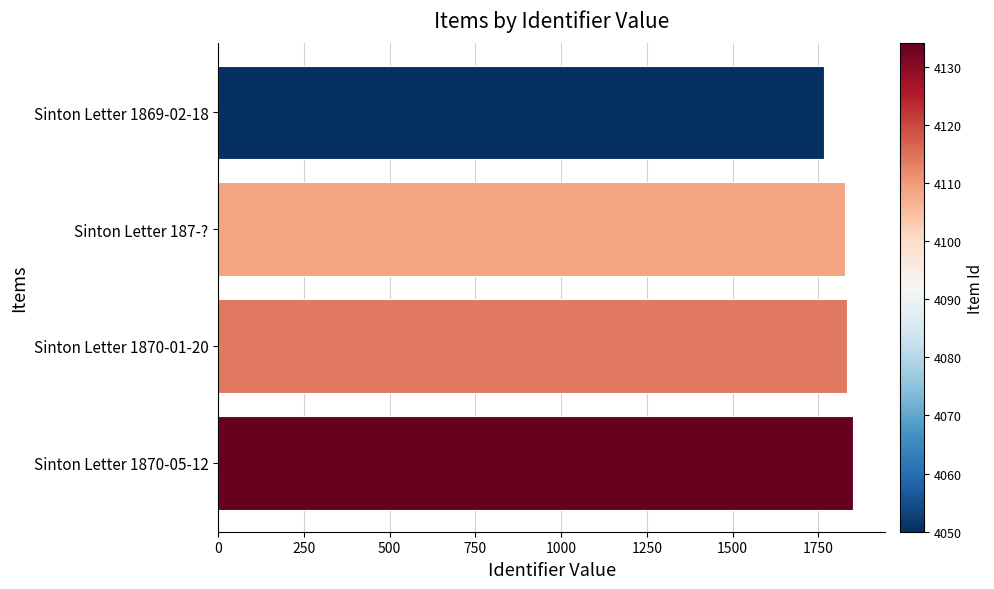

Which label corresponds to the smallest value in the chart?

Sinton Letter 1869-02-18